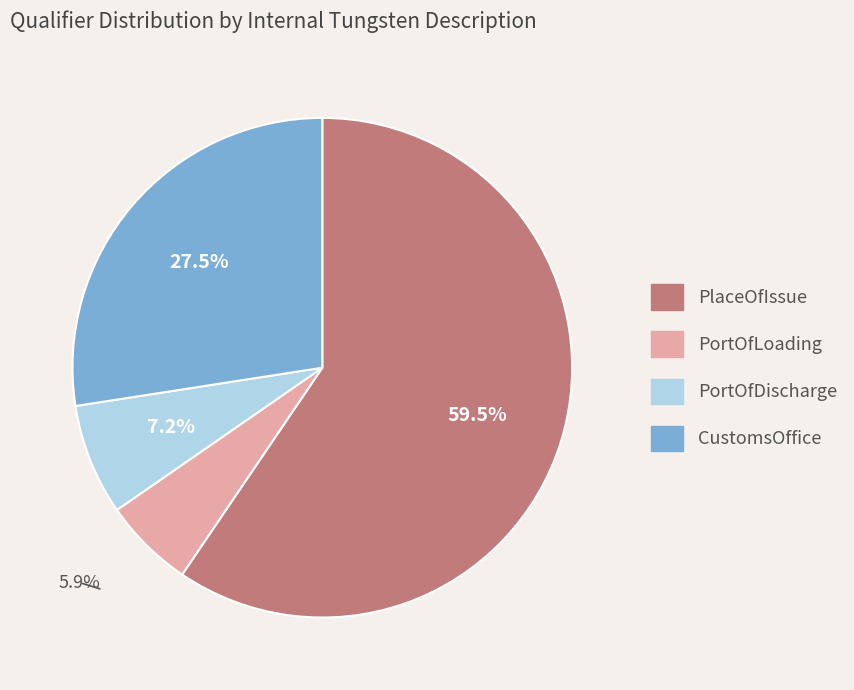

Is it true that PortOfLoading is 12% of the pie?

False